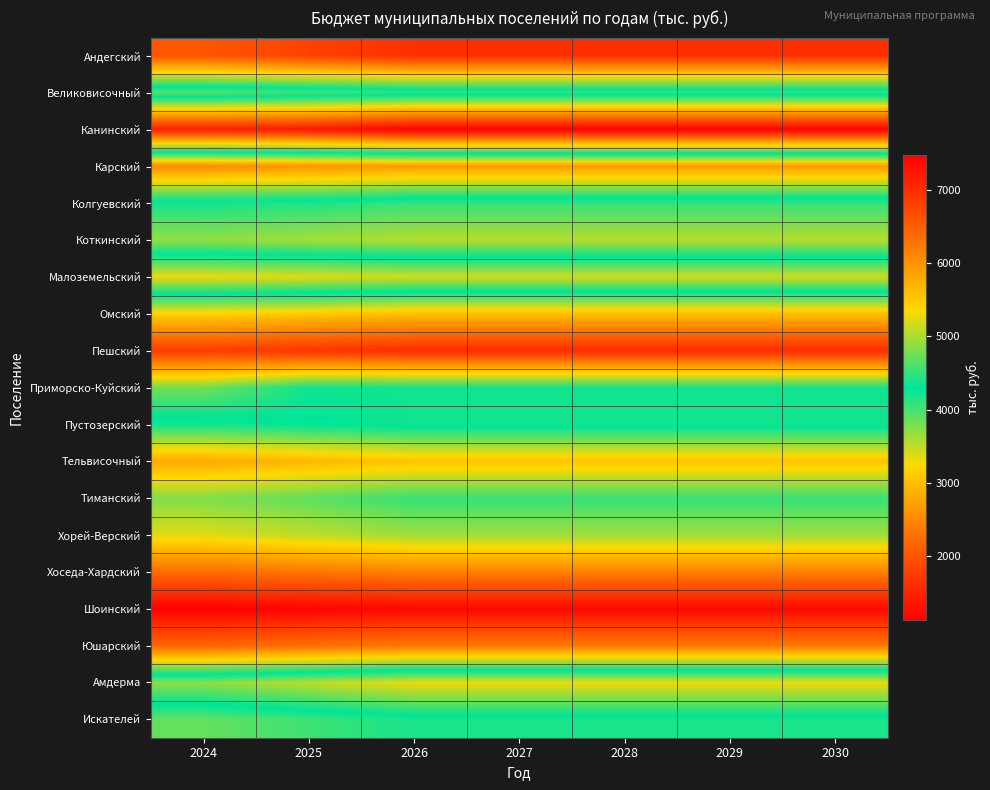

Which series changed the most between 2026 and 2029?

Андегский